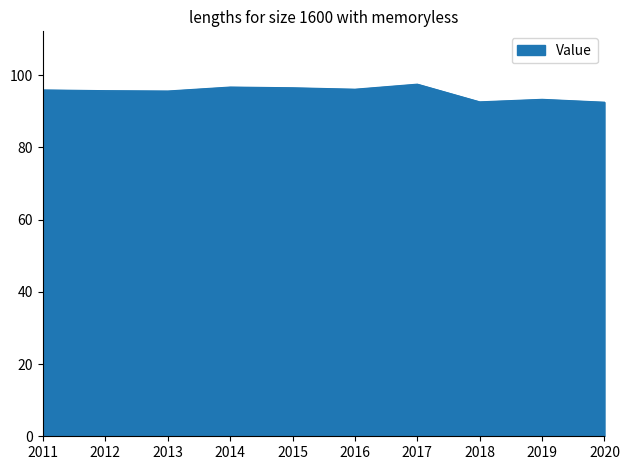

Between 2017 and 2018, which is larger?

2017